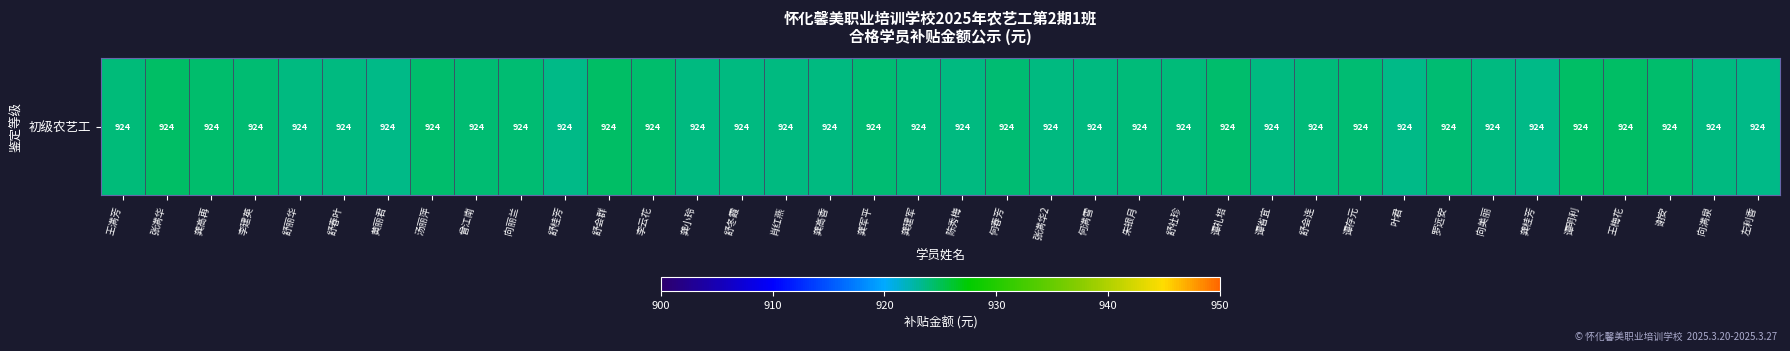

List the labels in order of value, smallest first.

舒桂芳, 叶君, 黄丽君, 龚桂芳, 左利香, 张满华2, 舒春叶, 舒丽华, 向美丽, 舒冬霞, 肖红燕, 谭省宜, 龚小玲, 陈秀梅, 何满雪, 龚高香, 向满泉, 朱银月, 王满芳, 龚建军, 舒社珍, 舒会连, 龚军平, 谭存元, 李建英, 曾江南, 罗远安, 何春芳, 向丽兰, 龚高再, 谭礼培, 谢安, 李云花, 汤丽萍, 谭明利, 张满华, 王梅花, 舒会群